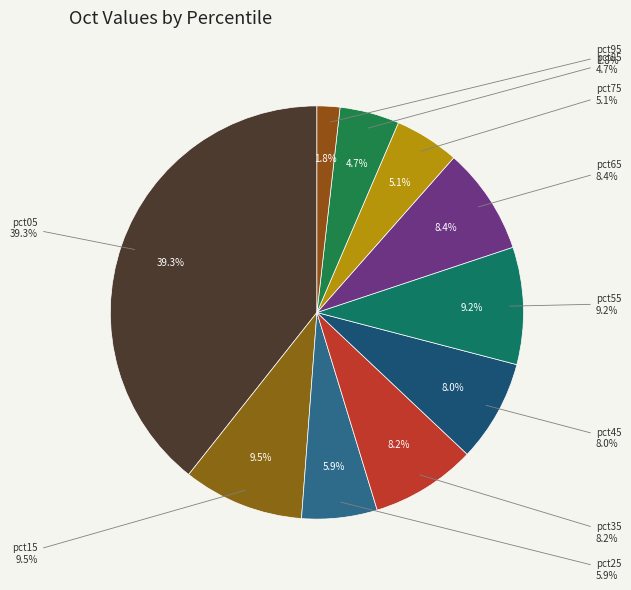

Combined, do pct15 and pct55 account for over 50%?

No